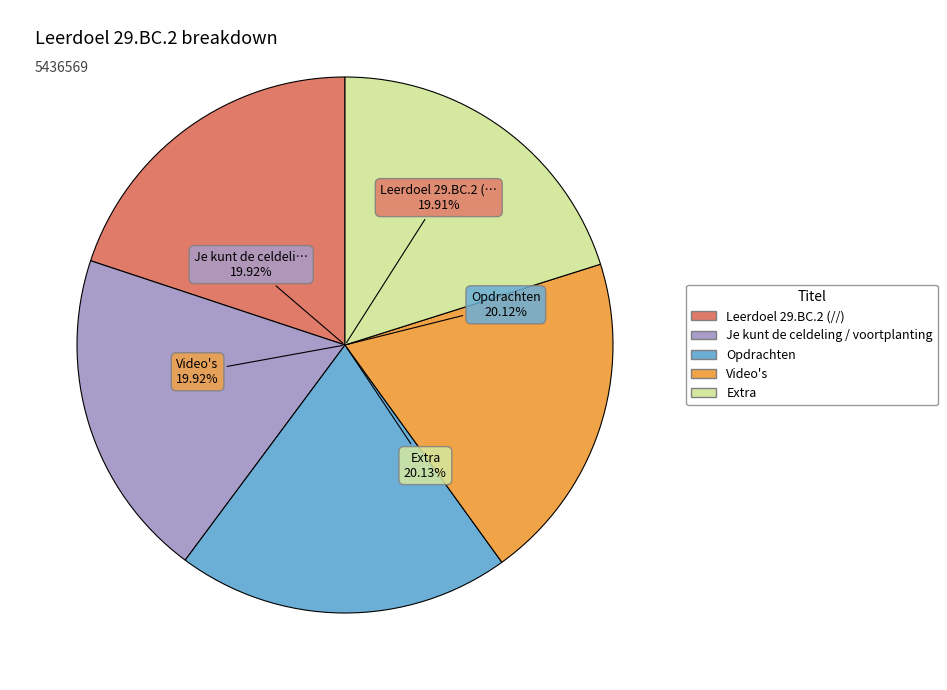

Which slice is the smallest?

Leerdoel 29.BC.2 (//)